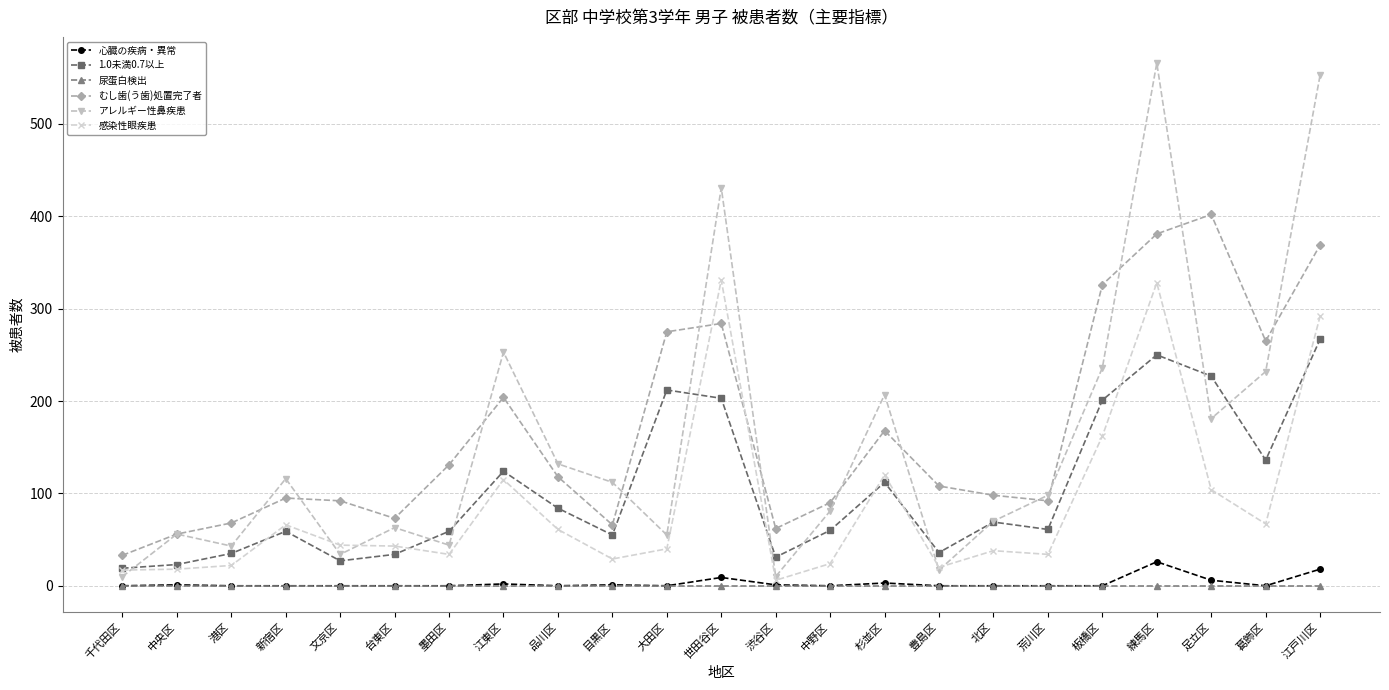

True or false: むし歯(う歯)処置完了者 has more than 0 interior local peaks.

True